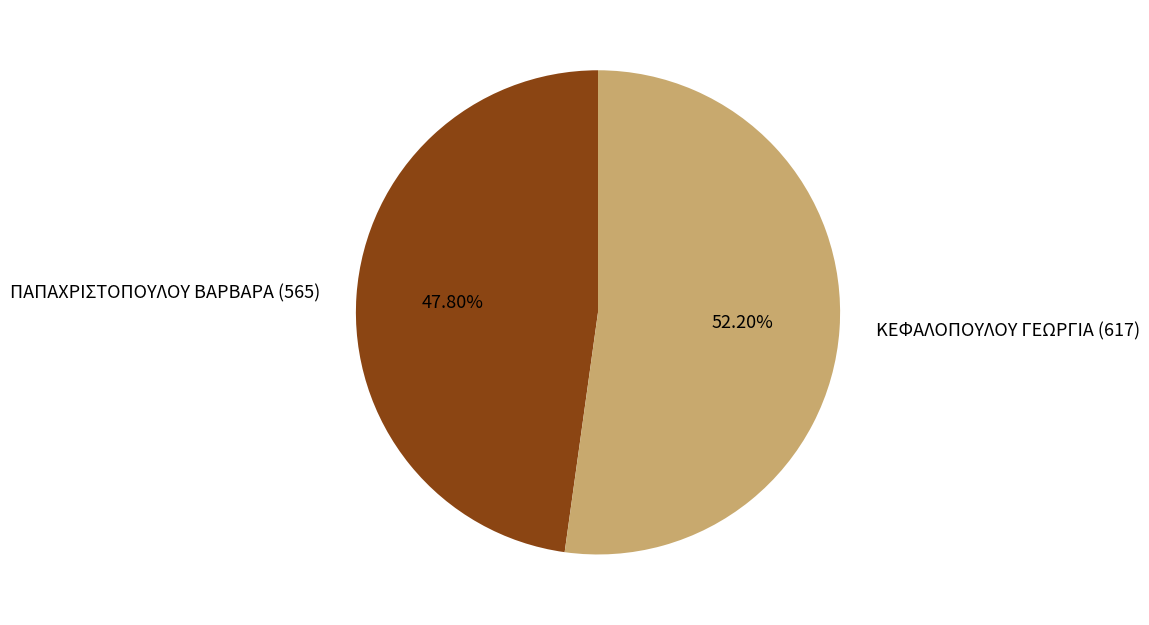

To the nearest percent, what is the difference between the largest and smallest slice percentages?

4%